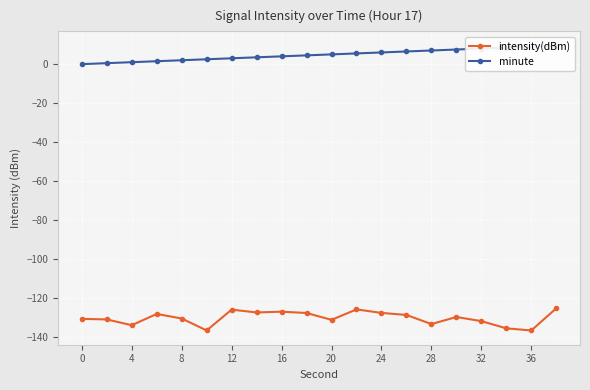

What is the average value of the intensity(dBm) series?

-130.2